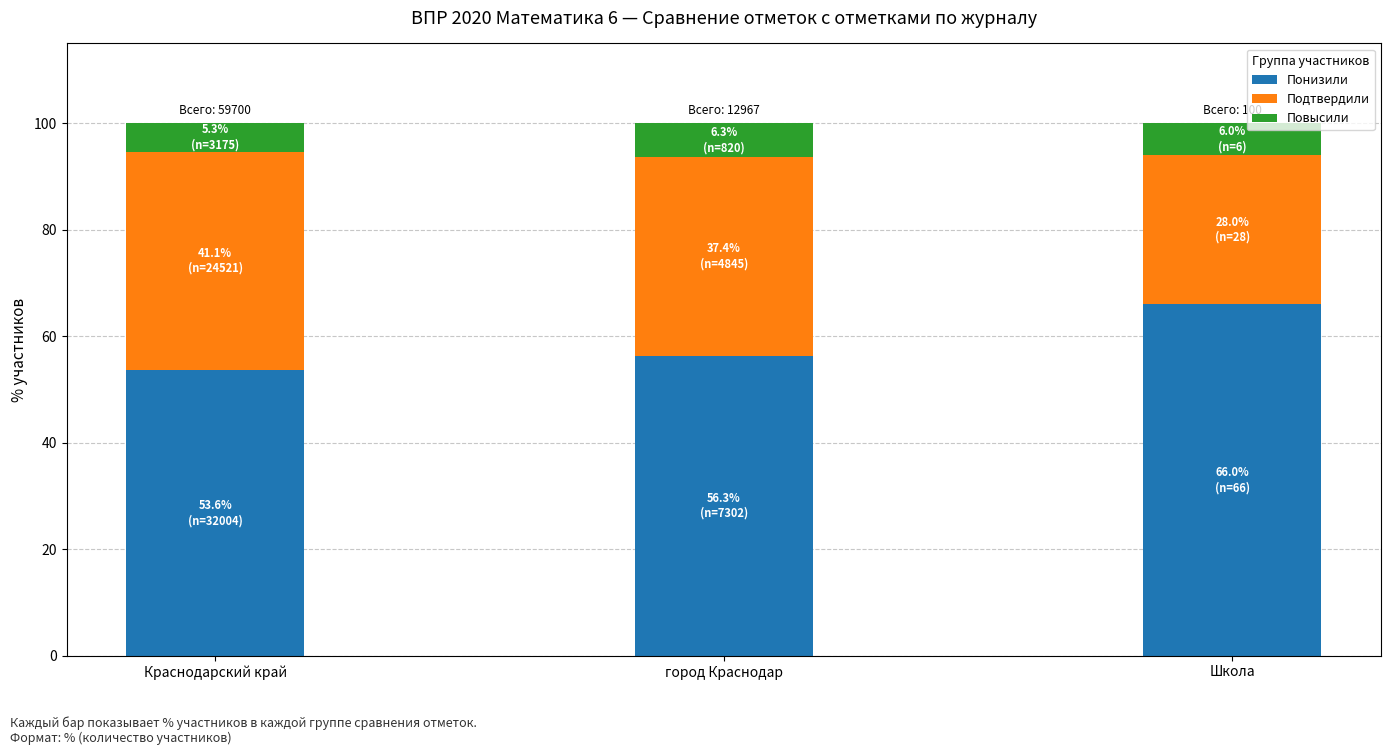

What are all the series names shown in the legend?

Понизили, Подтвердили, Повысили